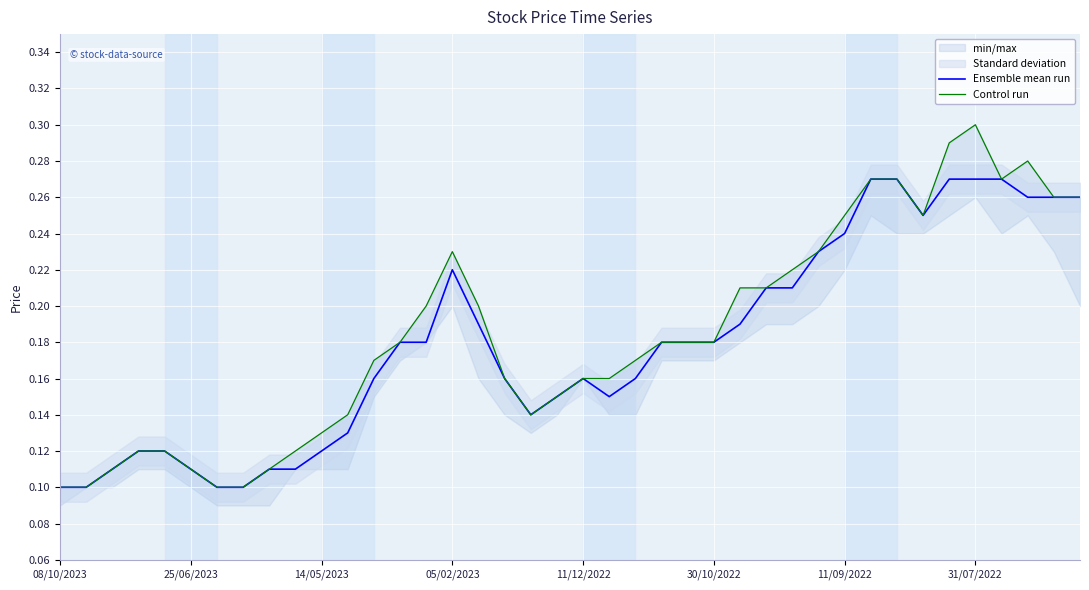

What is the average value of the Control run series?

0.2